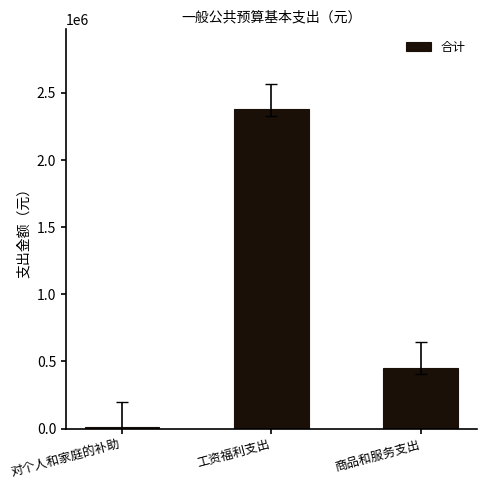

What is the change in value from 对个人和家庭的补助 to 商品和服务支出?

+442912.0